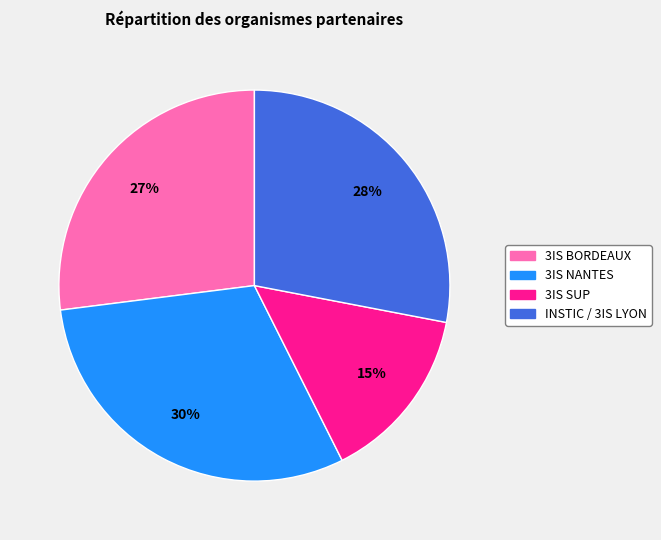

Rank the categories by value from highest to lowest.

3IS NANTES, INSTIC / 3IS LYON, 3IS BORDEAUX, 3IS SUP